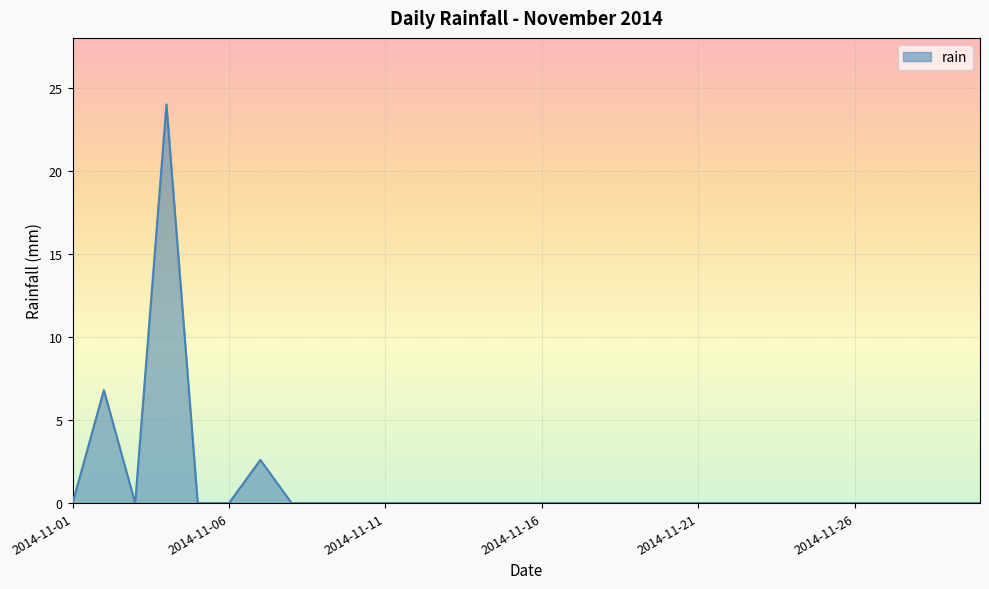

What is the greatest value displayed?

24.0